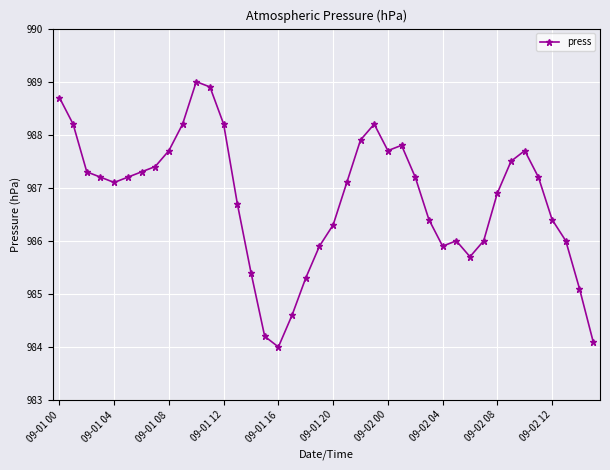

True or false: there are more than 2 points higher than both neighbors.

True